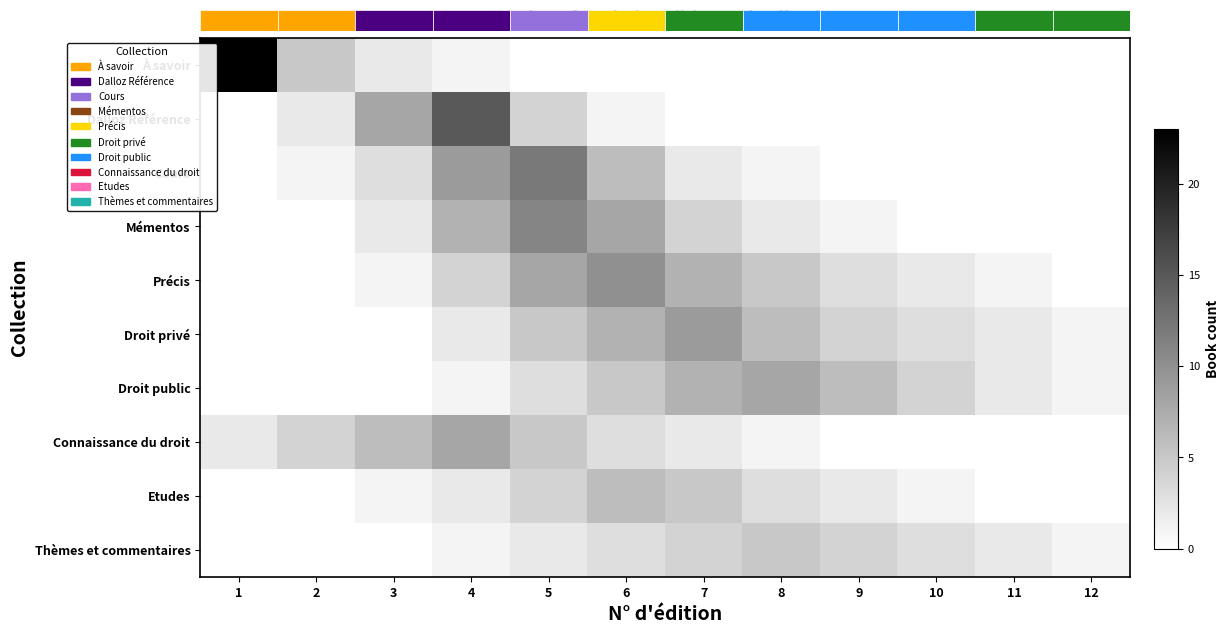

At which category is the sum across all series the highest?

5